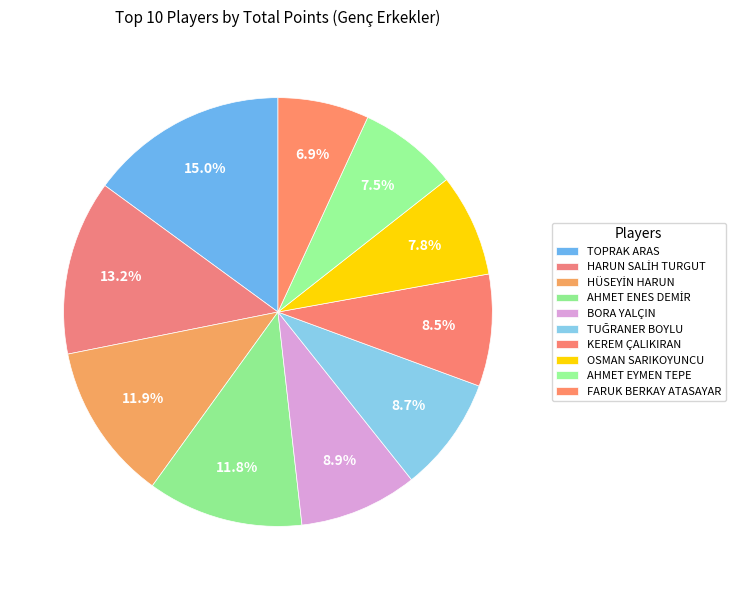

How many slices are in this pie chart?

10